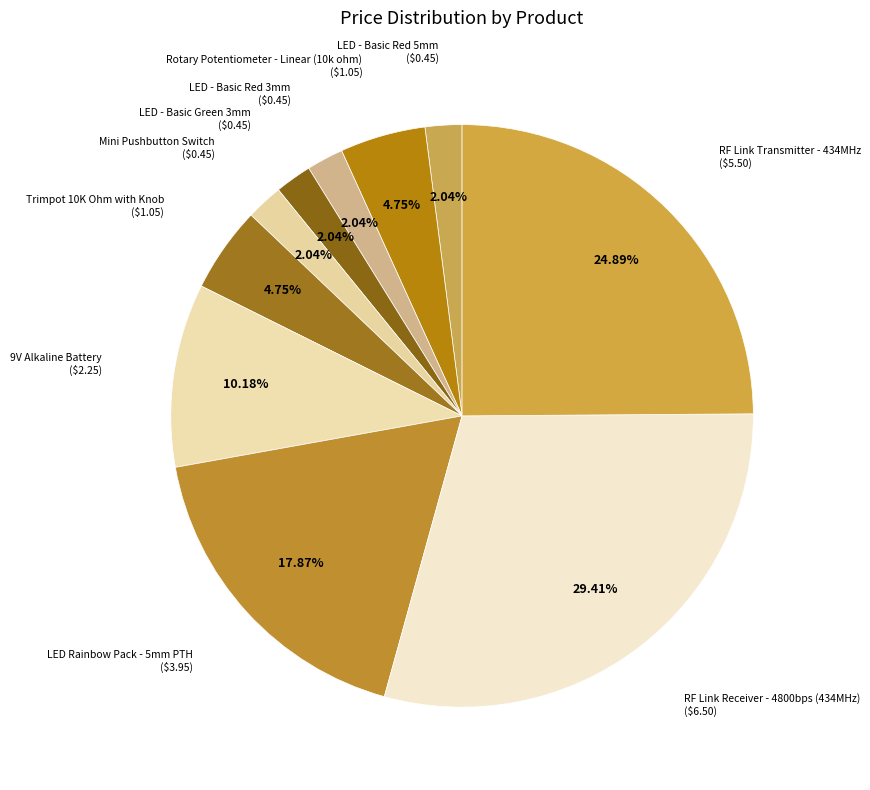

Is there any slice that represents more than half of the pie?

No